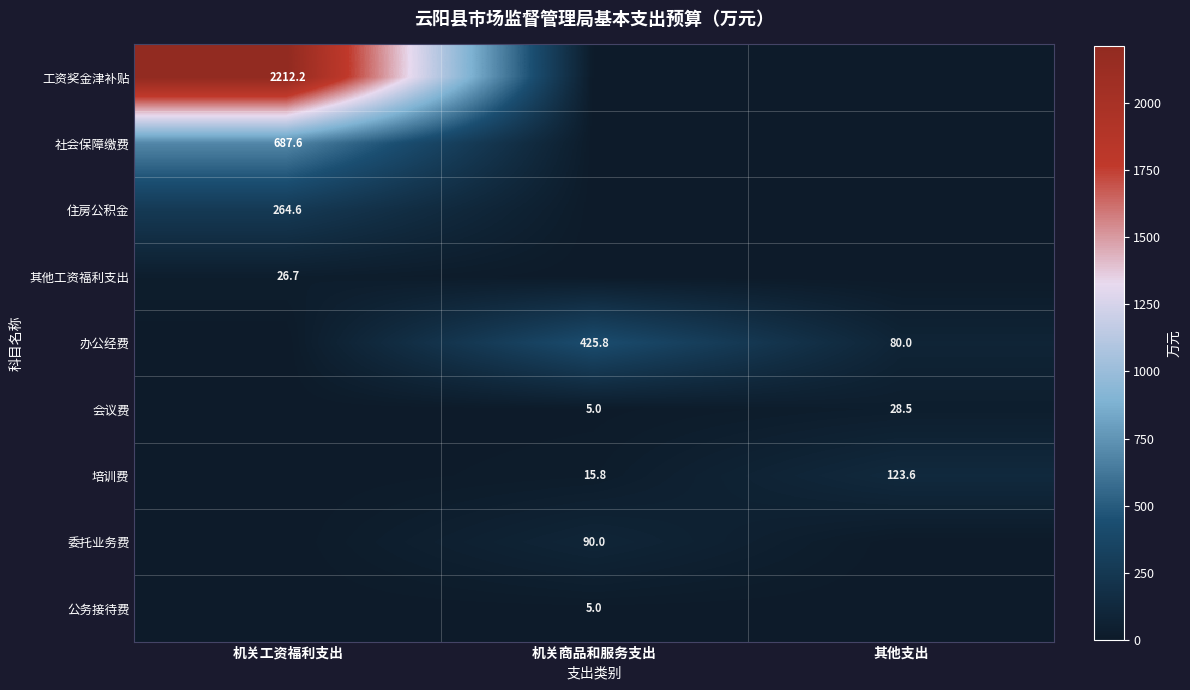

The 其他工资福利支出 series shows 46.9 at 机关工资福利支出. True or false?

False